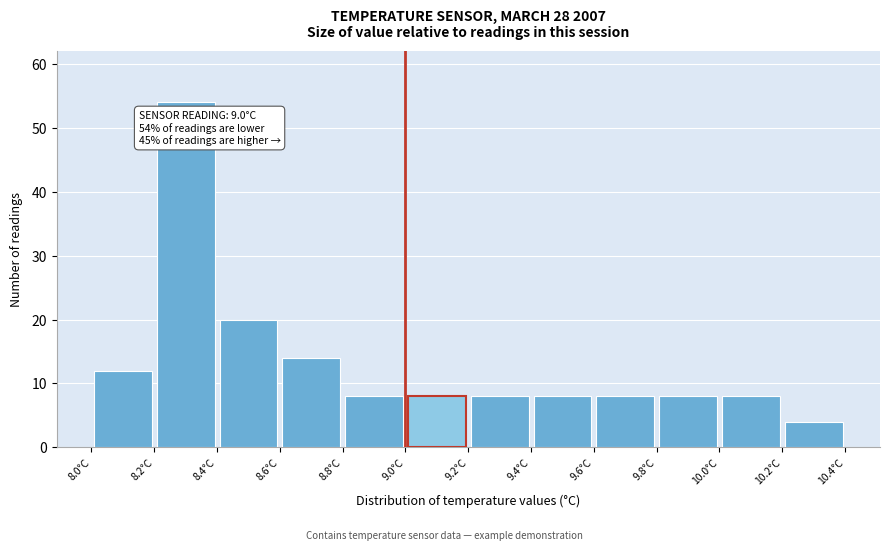

Which range on the x-axis has the tallest bar?

8.2 to 8.4